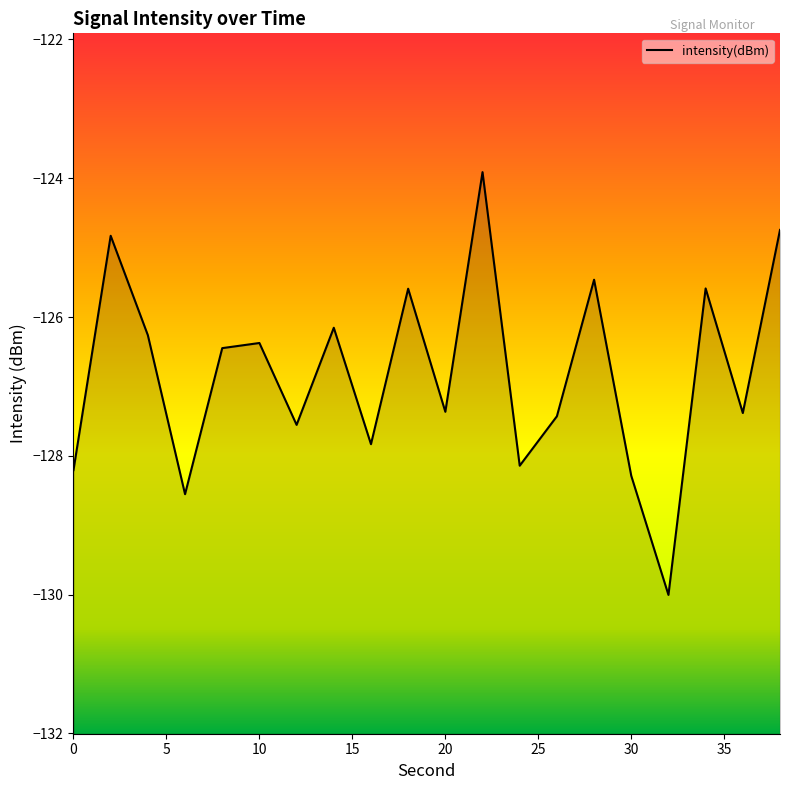

What is the maximum value shown in the chart?

-123.9